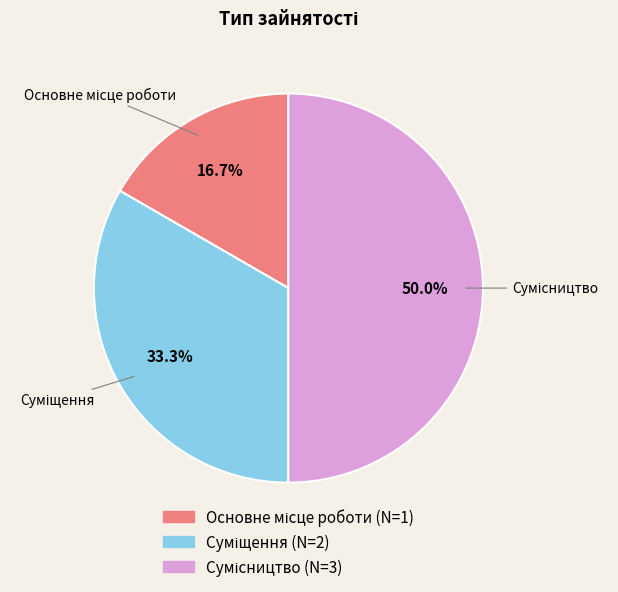

Count the number of slices in the pie.

3